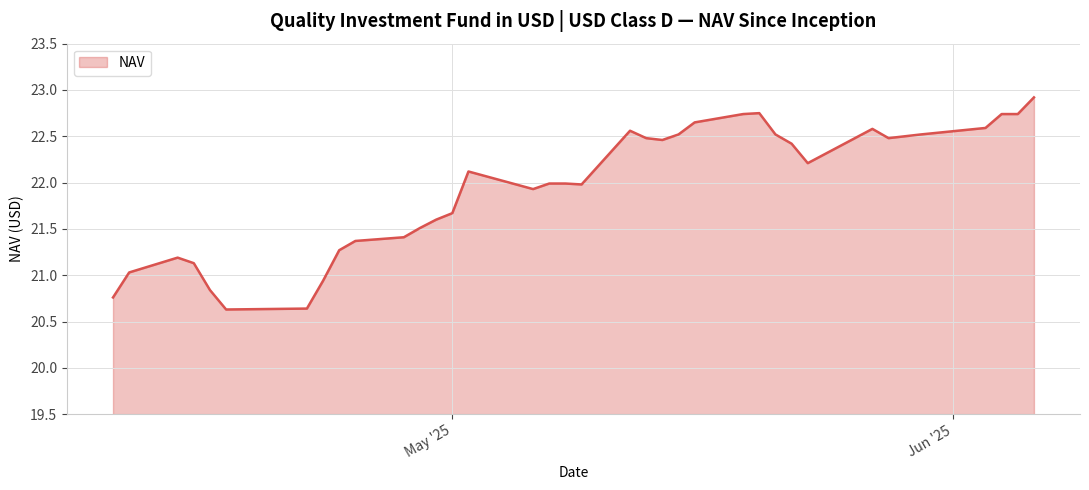

What is the smallest value displayed?

20.6